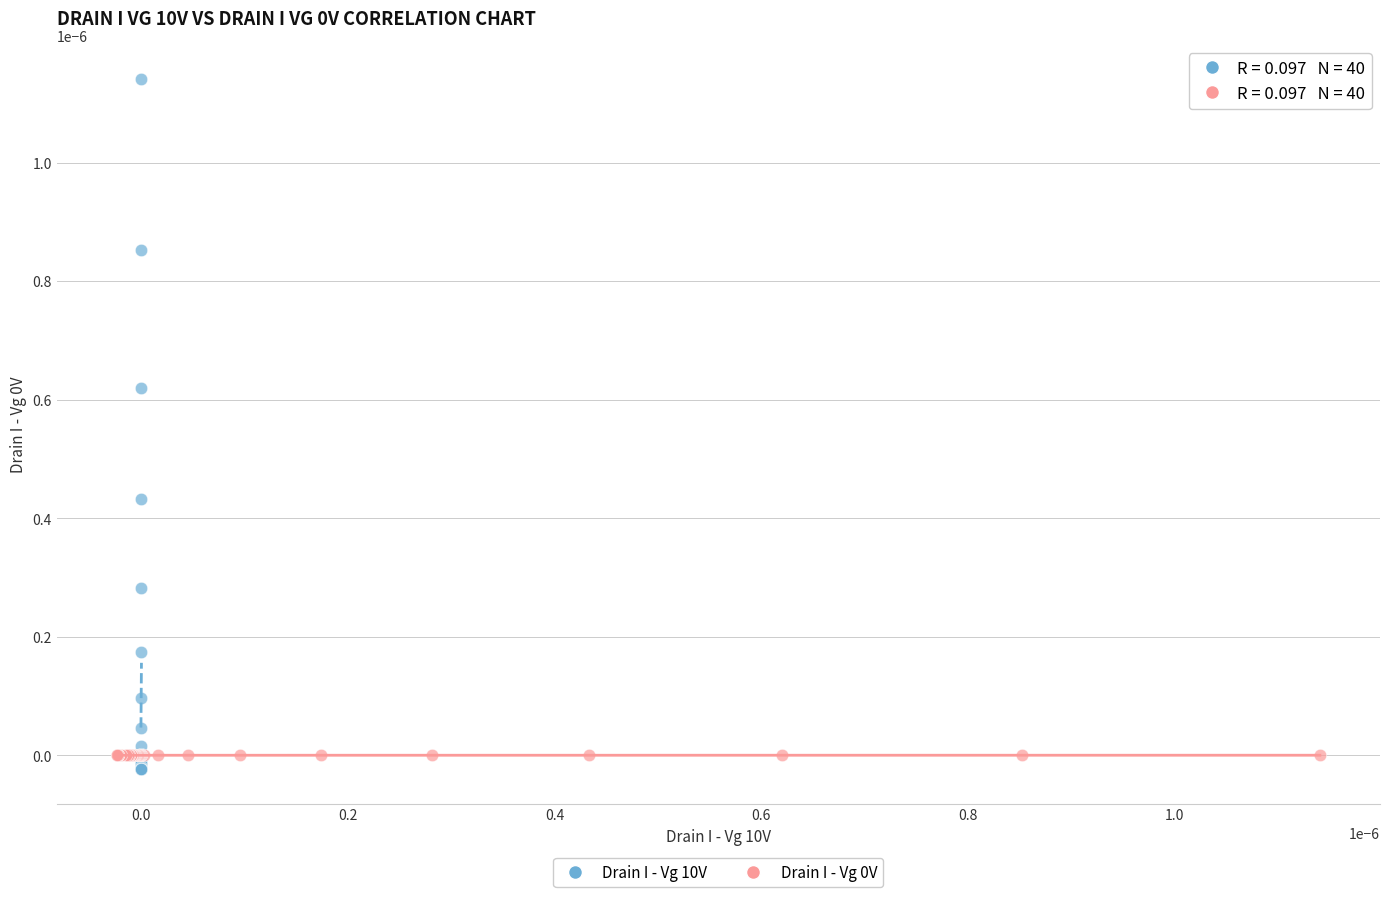

Which series contains the highest Y value?

Drain I - Vg 10V